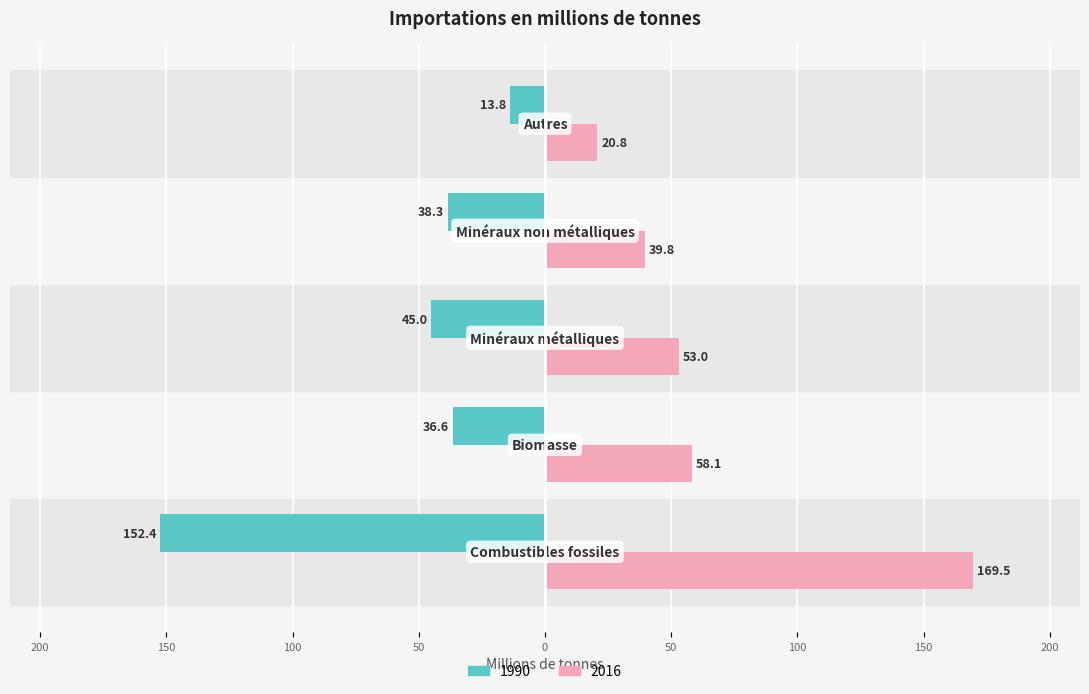

What are all the series names shown in the legend?

1990, 2016